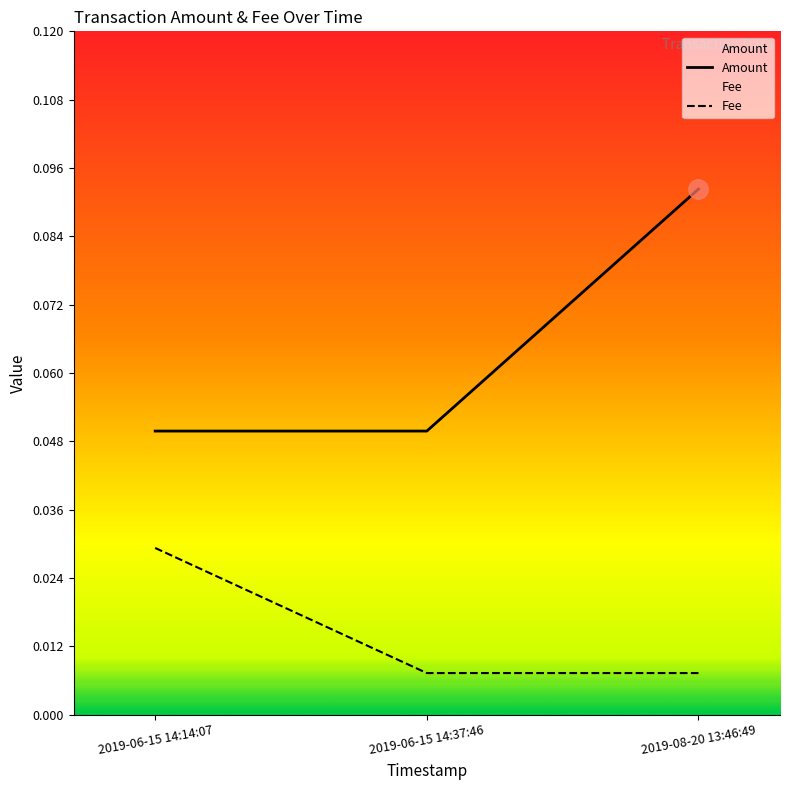

Between 2019-08-20 13:46:49 and 2019-06-15 14:14:07, which is larger?

2019-08-20 13:46:49